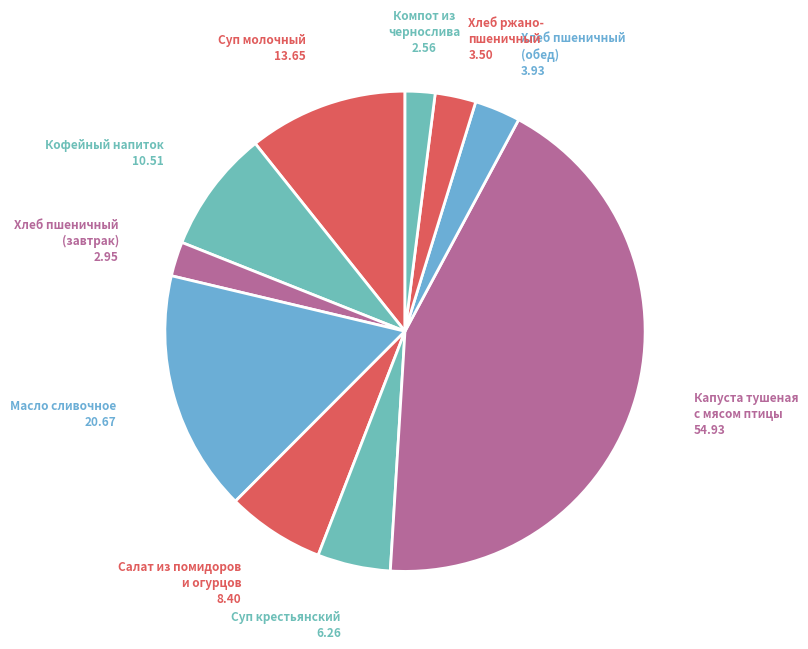

Approximately how many times larger is the value at Кофейный напиток compared to Хлеб пшеничный (завтрак)?

3.6